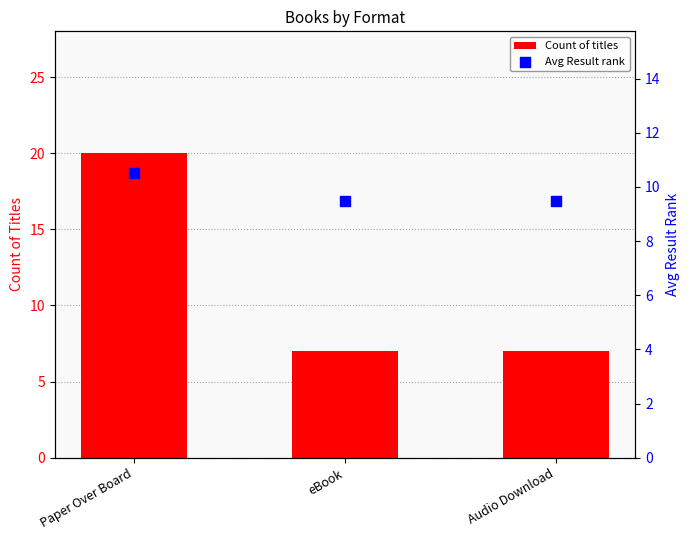

Is the value of Count of titles at Audio Download greater than the value of Avg Result rank at eBook?

No